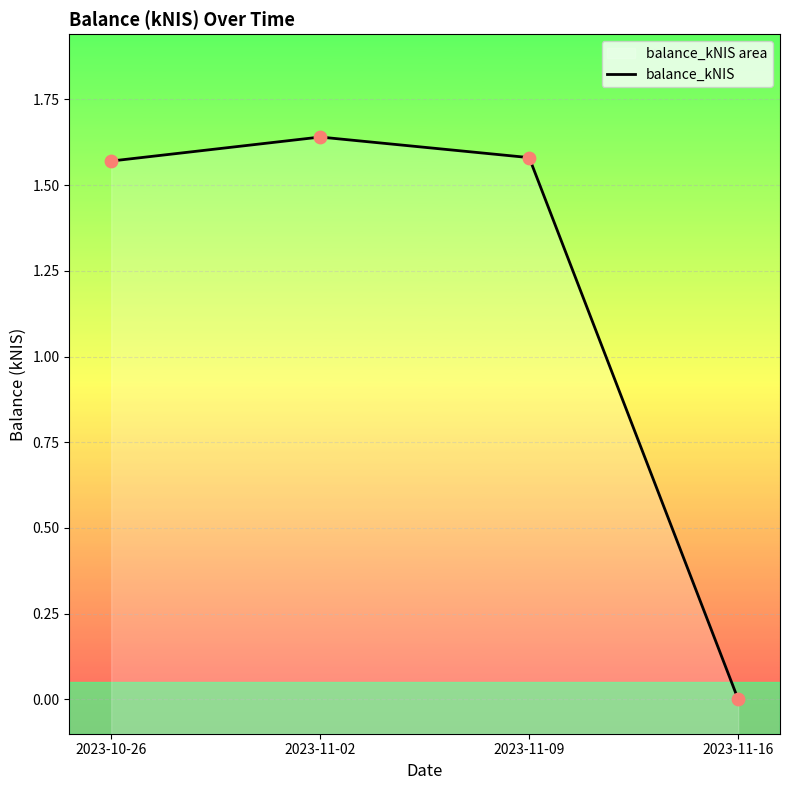

Which has a higher value, 2023-11-16 or 2023-10-26?

2023-10-26